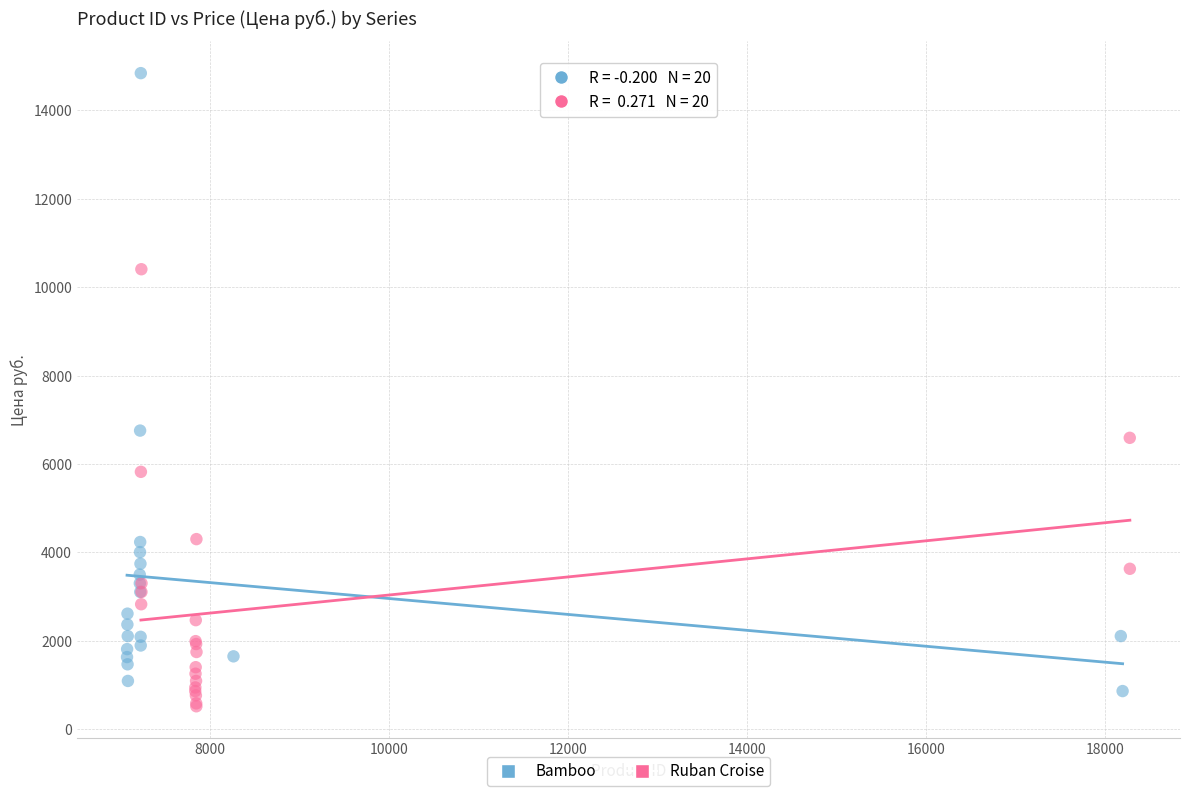

Which series has the widest spread of Y values?

Bamboo